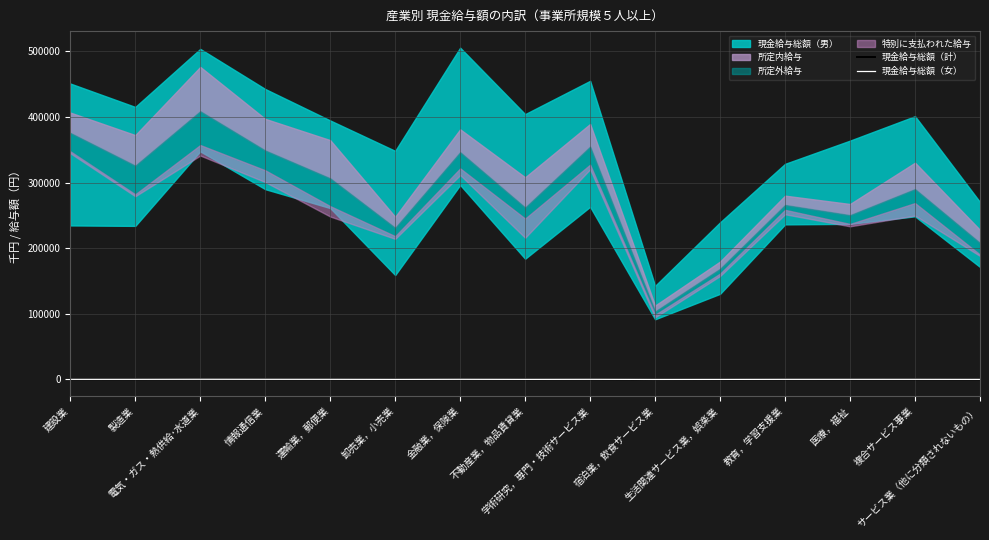

What is the difference between the second highest and minimum values in the 現金給与総額（女） series?

204.7